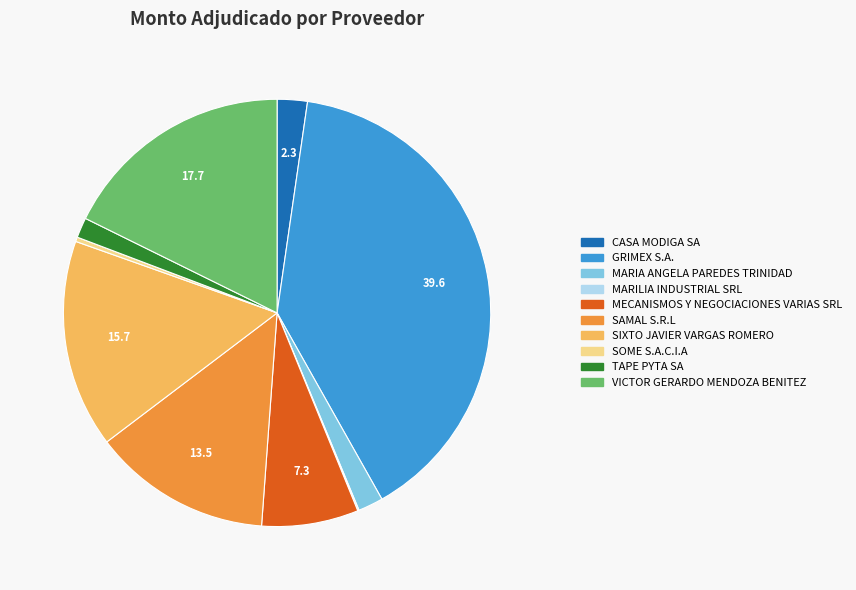

Do MARIA ANGELA PAREDES TRINIDAD and VICTOR GERARDO MENDOZA BENITEZ together represent more than half of the pie?

No